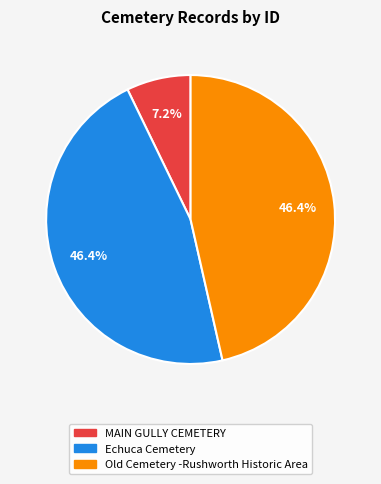

What percentage is the MAIN GULLY CEMETERY slice, to the nearest percent?

7%